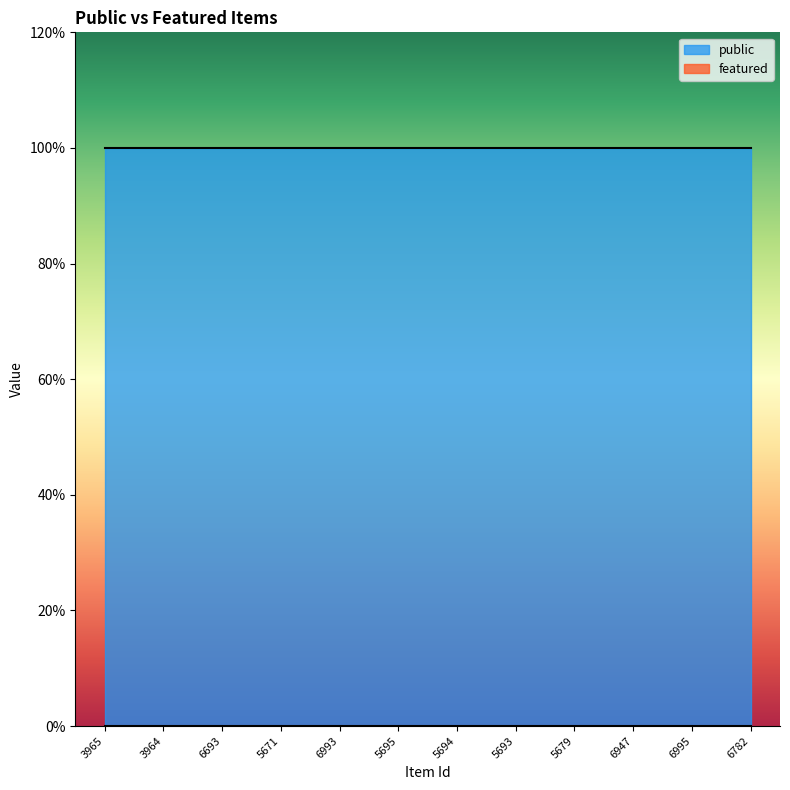

True or false: public has a value of 1 at 3965.

True